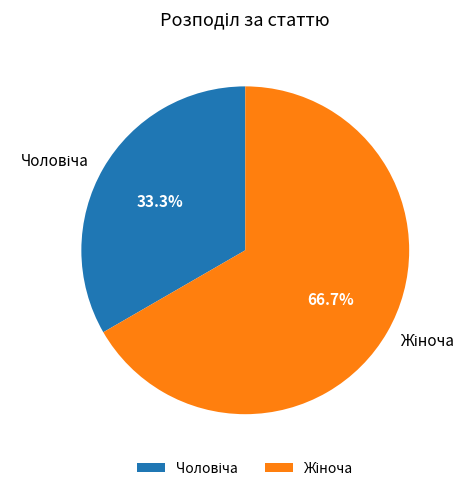

Does any single category account for the majority?

Yes